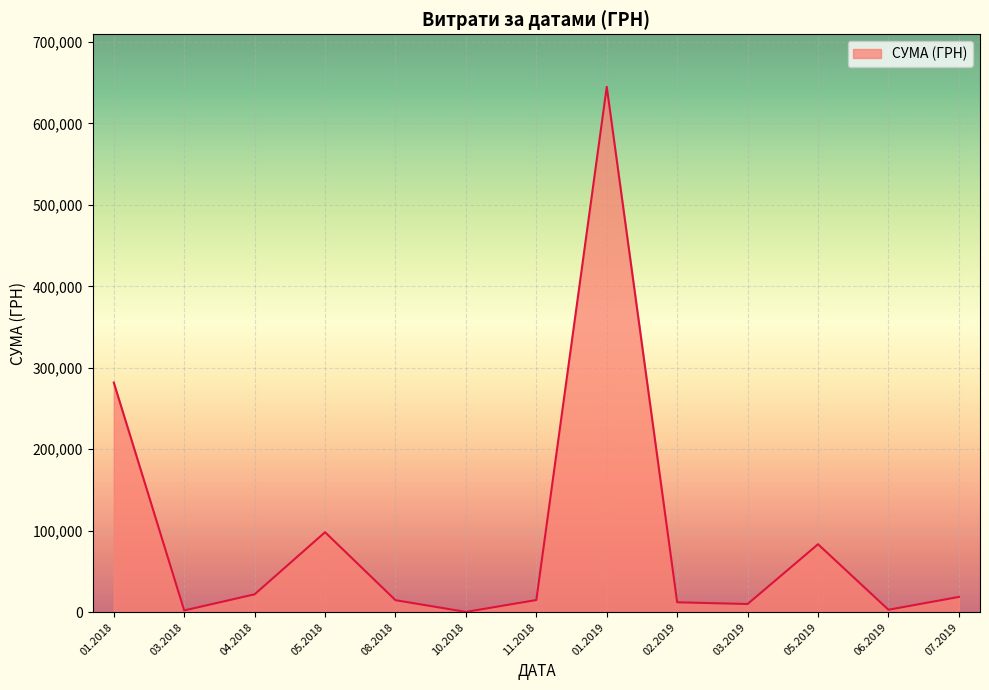

What is the difference between the maximum and minimum values?

644666.1